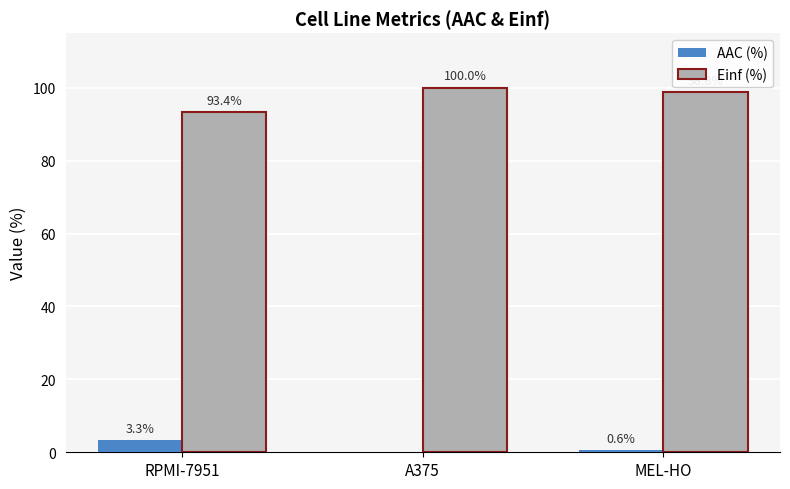

How many categories are shown in the chart?

3